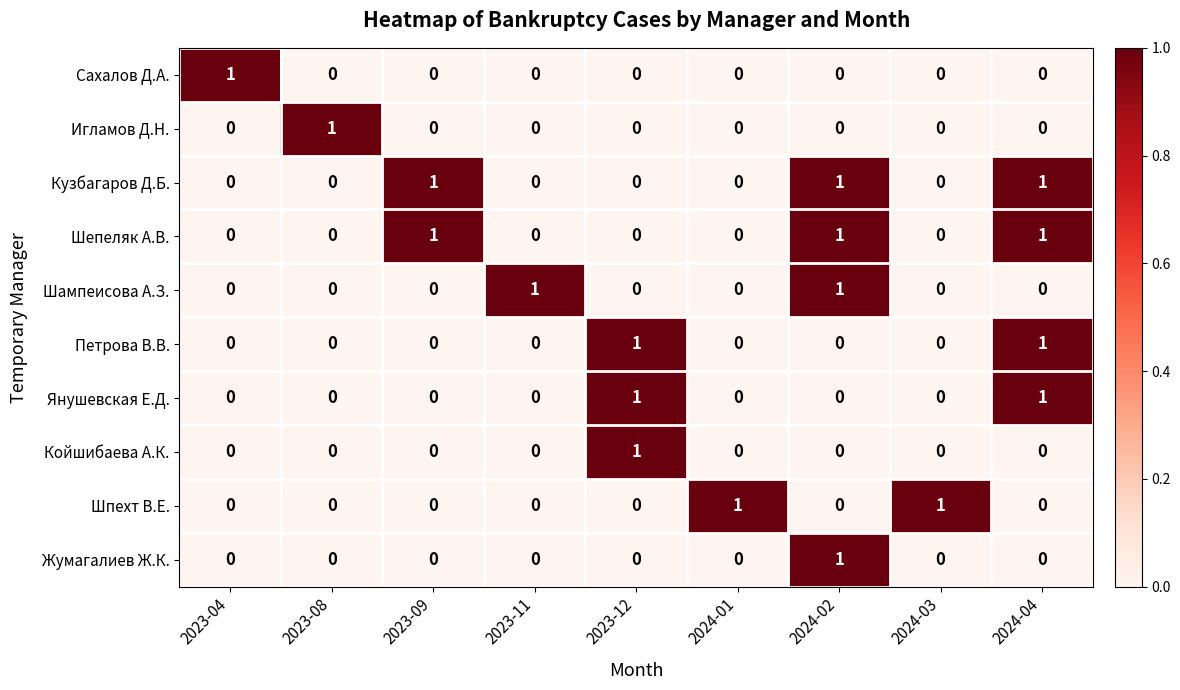

Count the Сахалов Д.А. values in the range 0 to 1.

9